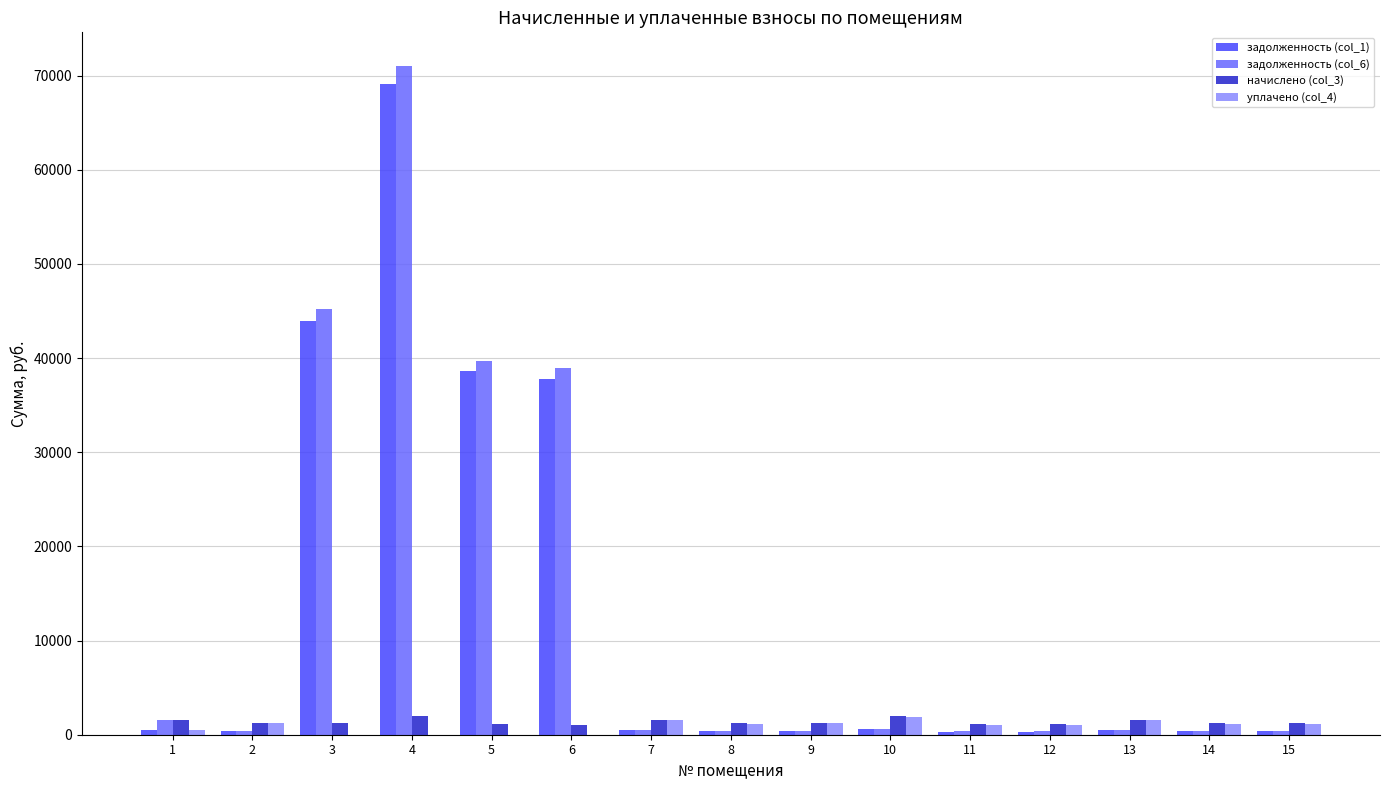

At which category is the sum across all series the highest?

4